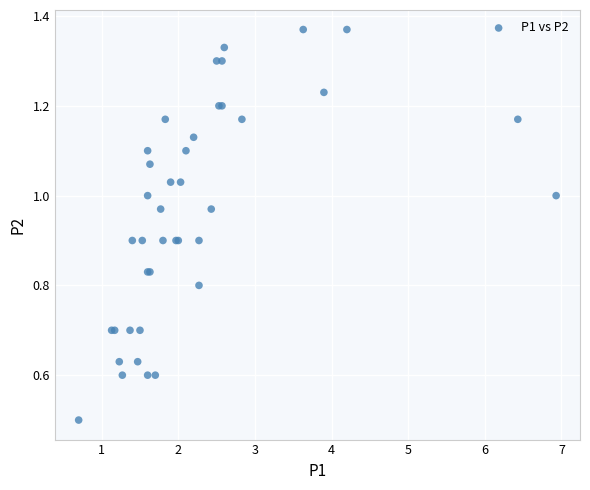

What Y value in the scatter plot is closest to 0?

0.5